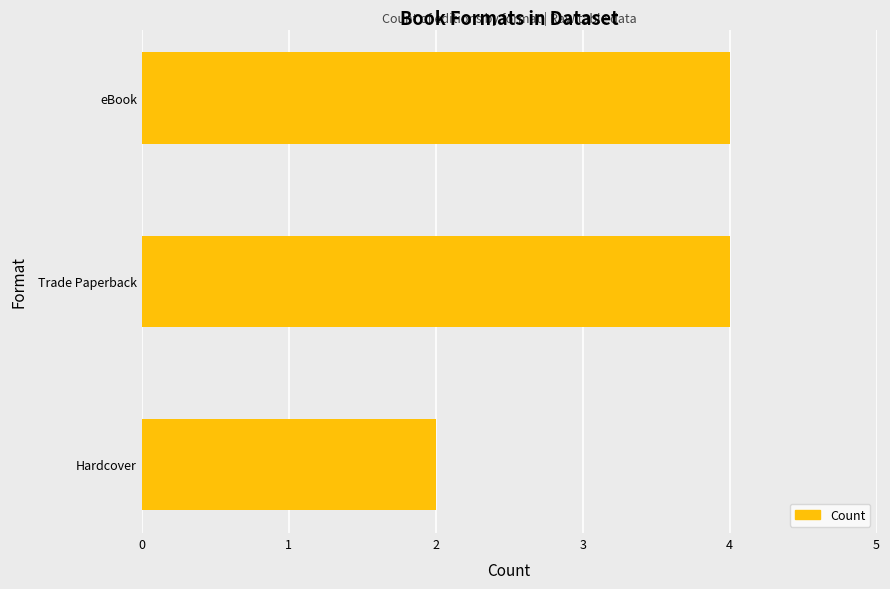

Read the value at eBook.

4